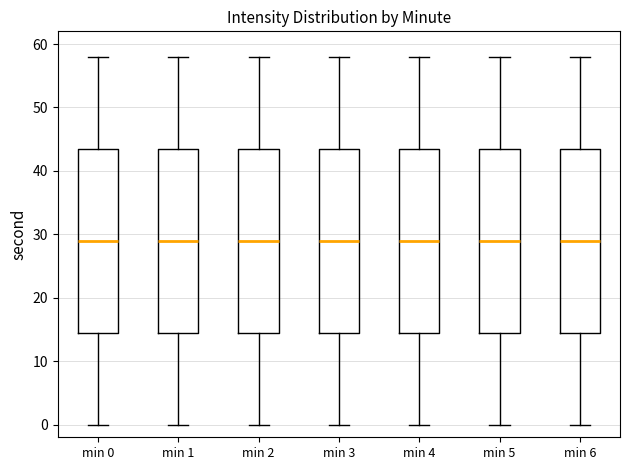

Reading left to right, transcribe this box plot: for each box, give where its median line is, the range the box spans, and where its two whiskers end, as read against the y-axis. The values are not printed on the chart, so give them approximately, as read against the axis.

min 0: median 29, box 15 to 44, whiskers 0 to 58
min 1: median 29, box 15 to 44, whiskers 0 to 58
min 2: median 29, box 15 to 44, whiskers 0 to 58
min 3: median 29, box 15 to 44, whiskers 0 to 58
min 4: median 29, box 15 to 44, whiskers 0 to 58
min 5: median 29, box 15 to 44, whiskers 0 to 58
min 6: median 29, box 15 to 44, whiskers 0 to 58